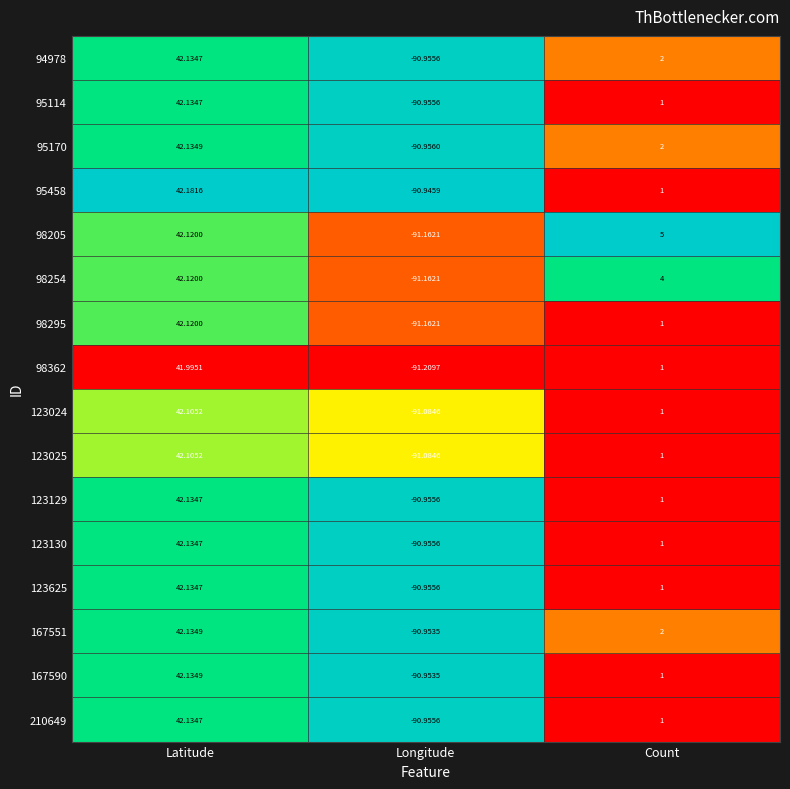

At which category does the chart reach its peak across all series?

Latitude